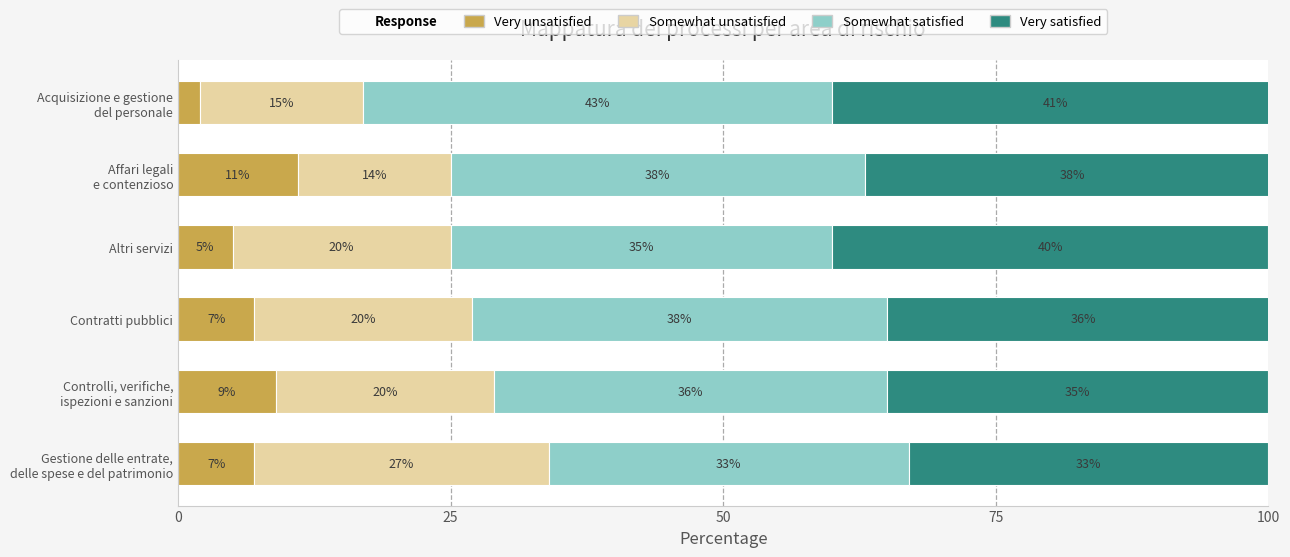

Count the Very unsatisfied values in the range 5 to 9.

4